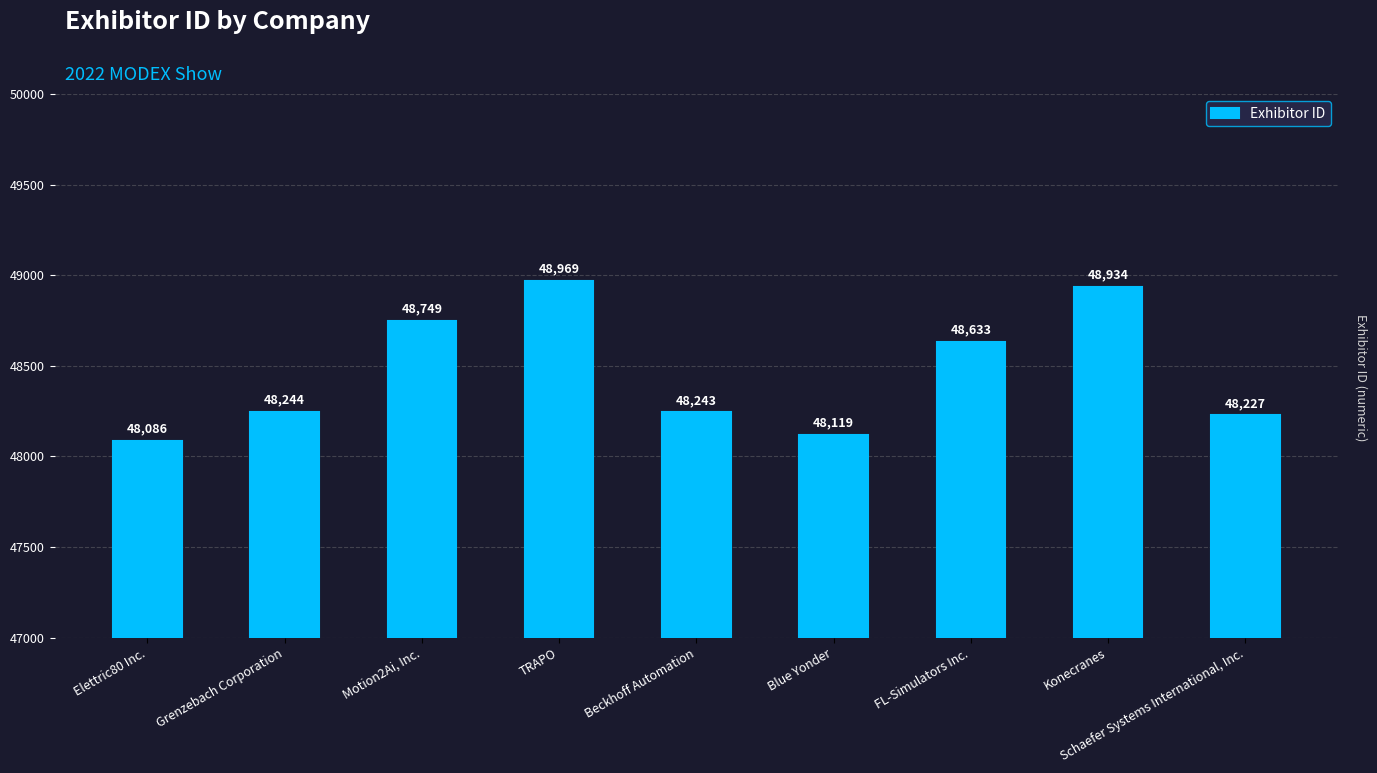

Reading left to right, extract all data points from this chart.

48086	48244	48749	48969	48243	48119	48633	48934	48227